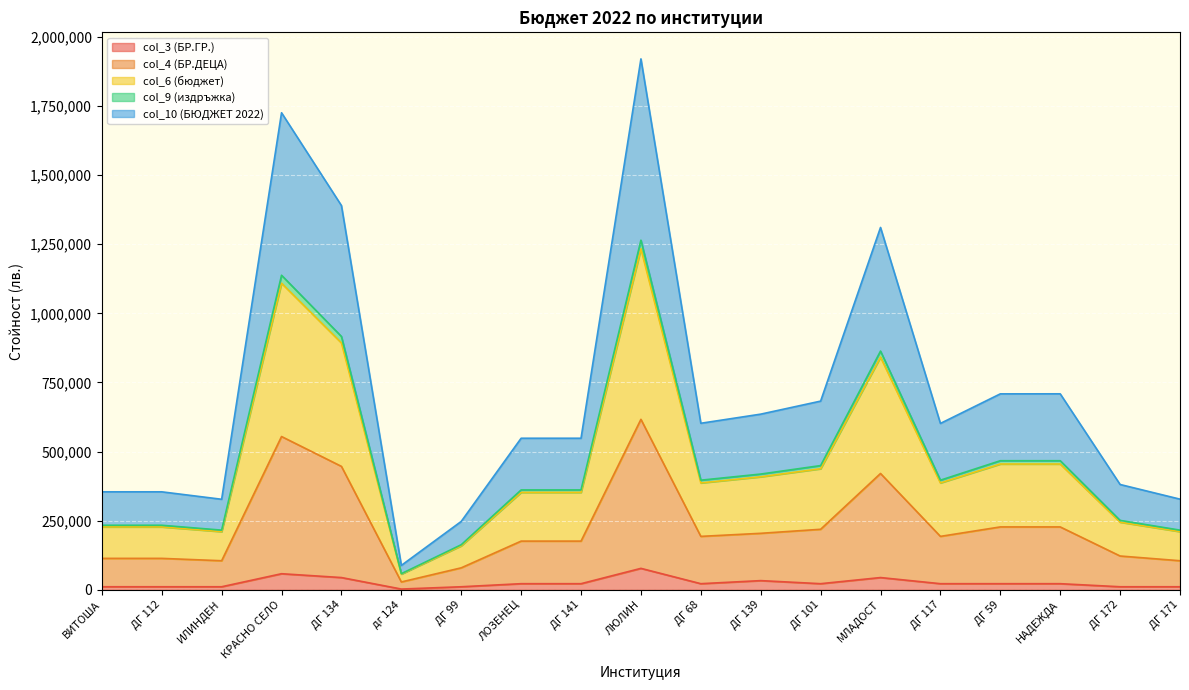

What is the label of the 11th point from the right?

ДГ 141